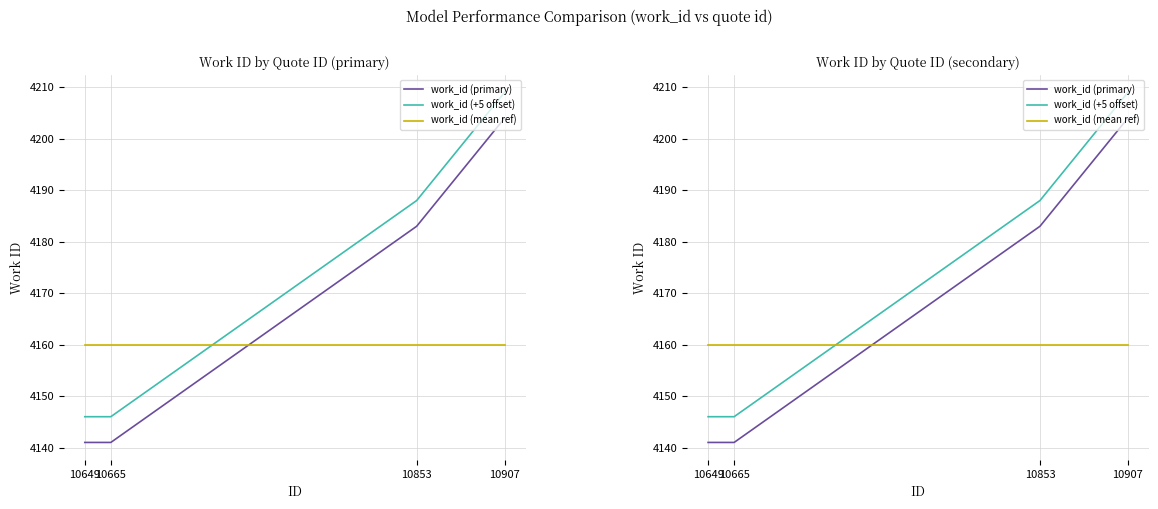

What is the average value of the work_id (+5 offset) series?

4172